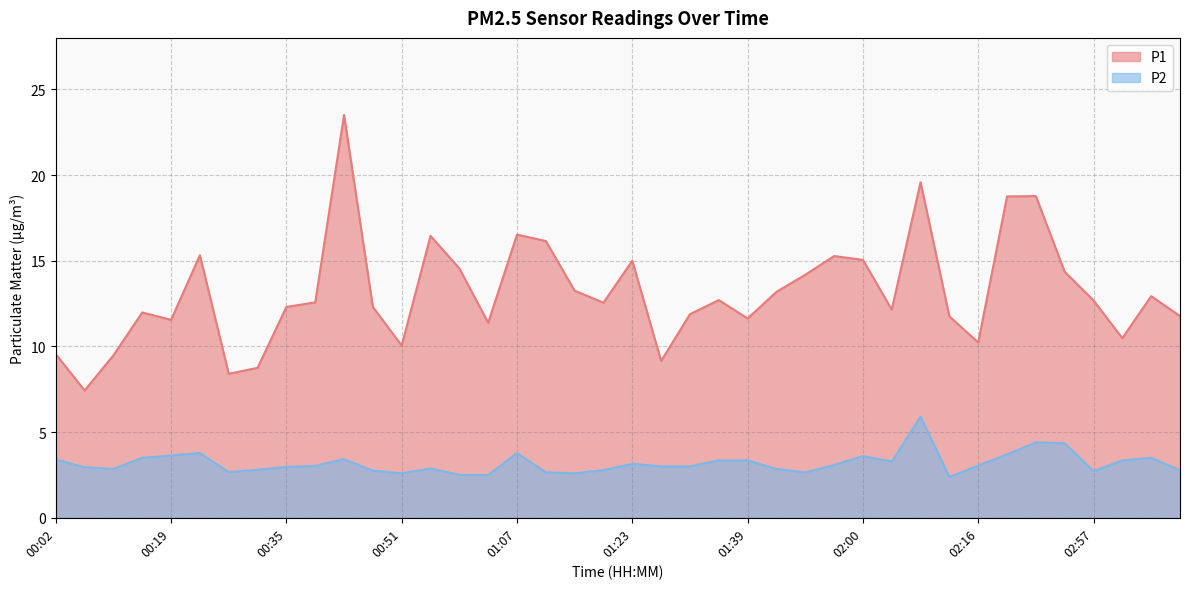

What is the sum of all P1 values?

525.5